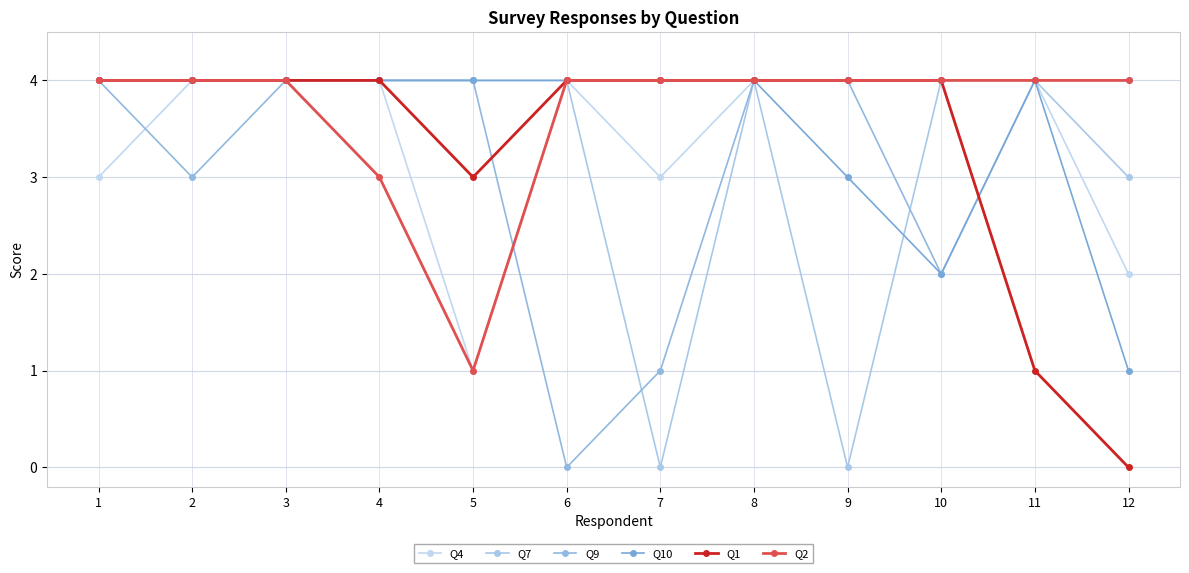

Is this an area chart (filled region under the line)?

No